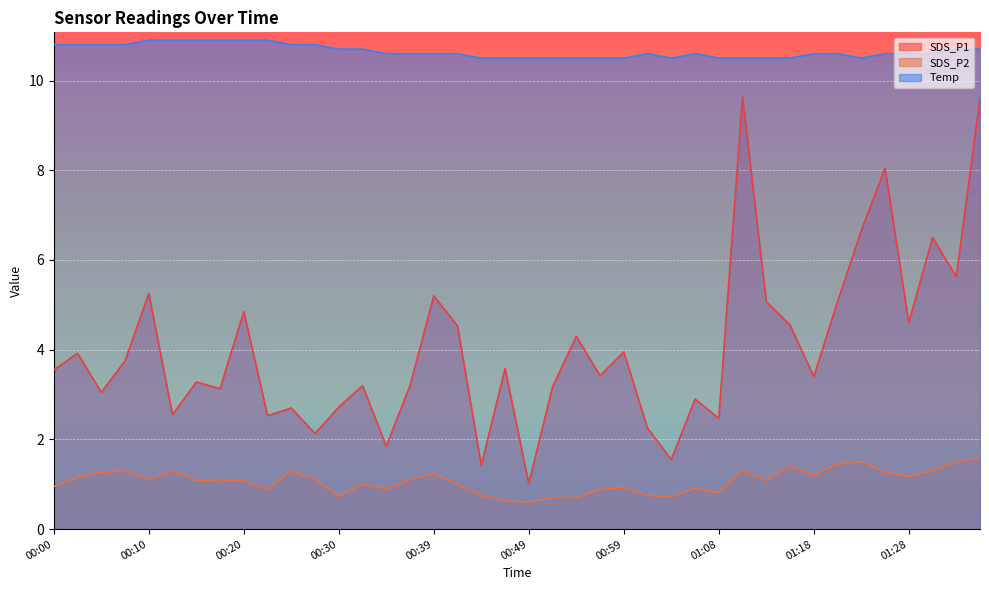

What is the highest value of the Temp series?

10.9